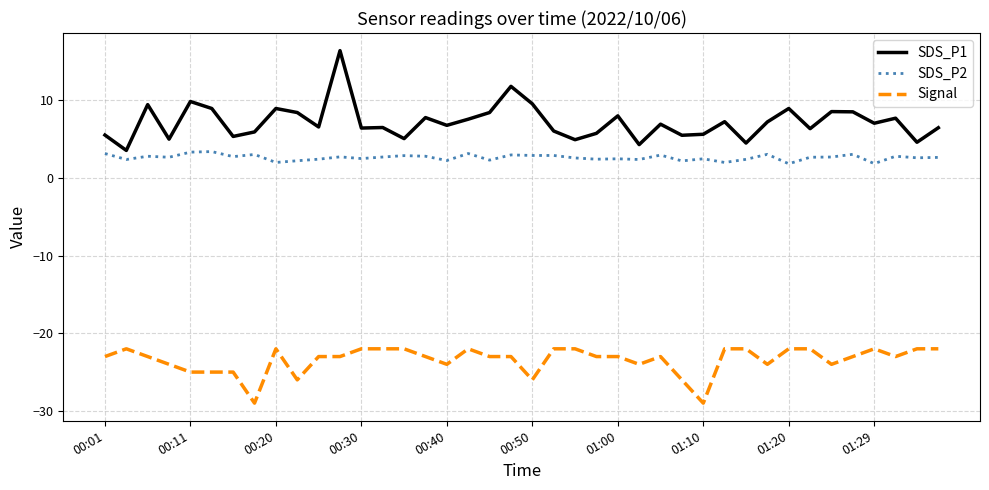

Count the number of data series in this chart.

3